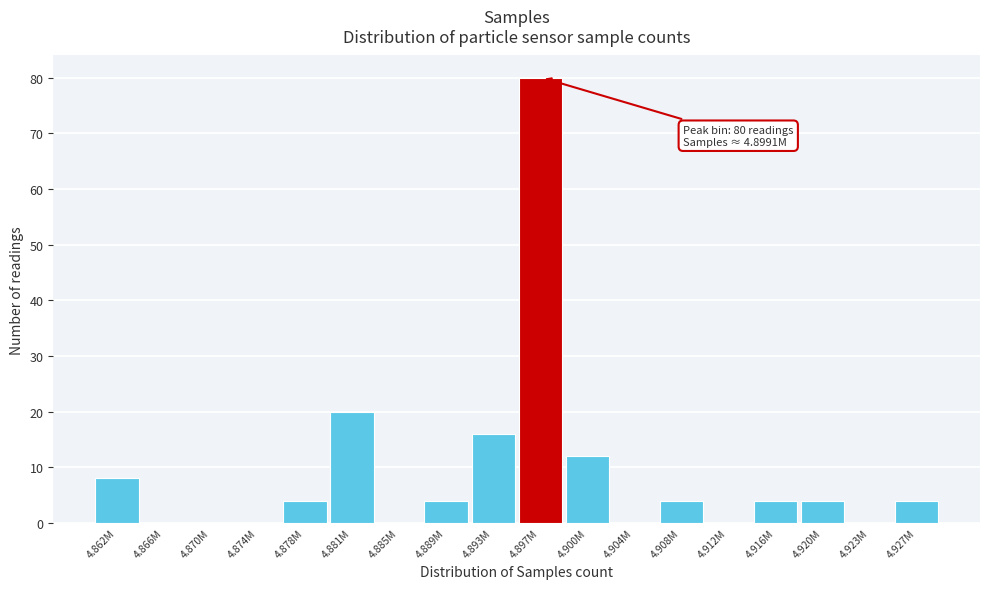

Reading left to right, transcribe all the data shown in this chart.

4.862M=8	4.866M=0	4.870M=0	4.874M=0	4.878M=4	4.881M=20	4.885M=0	4.889M=4	4.893M=16	4.897M=80	4.900M=12	4.904M=0	4.908M=4	4.912M=0	4.916M=4	4.920M=4	4.923M=0	4.927M=4